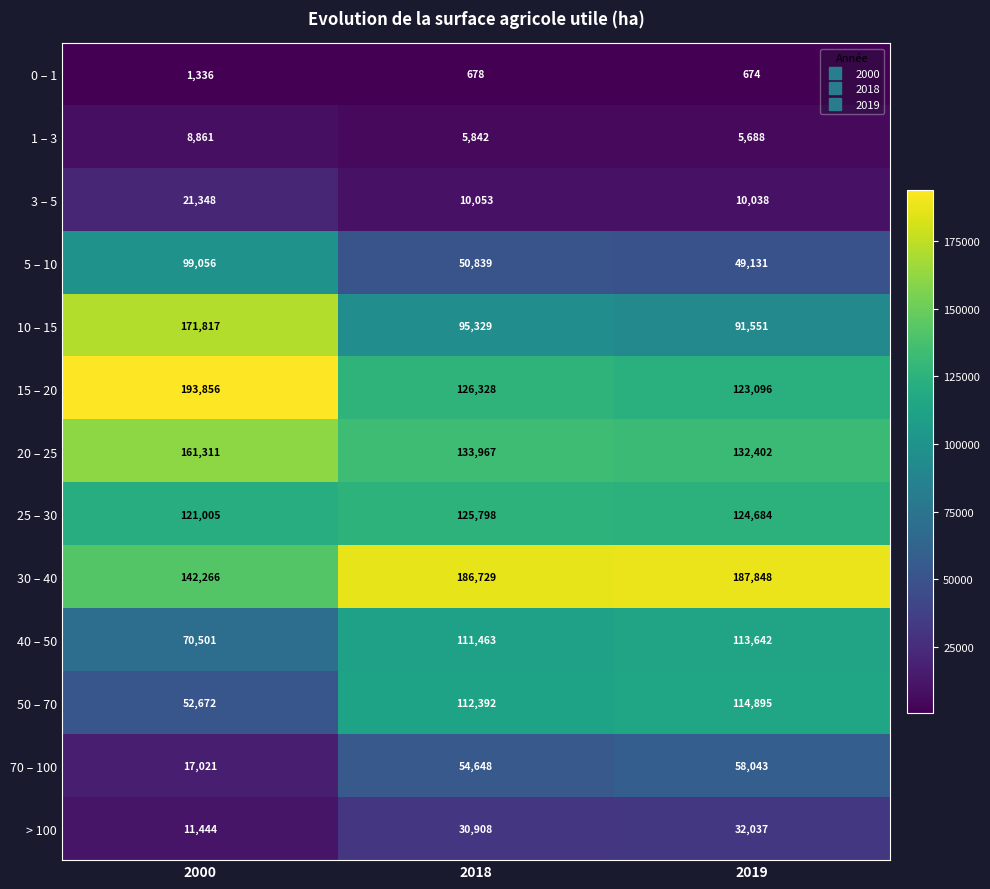

What is the difference between the maximum and minimum values in the 0 – 1 series?

662